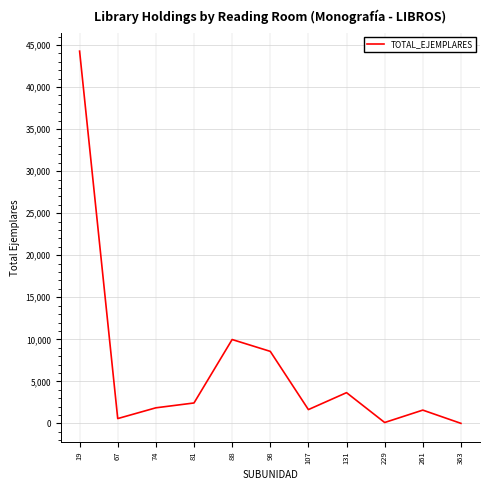

What is the maximum value shown in the chart?

44273